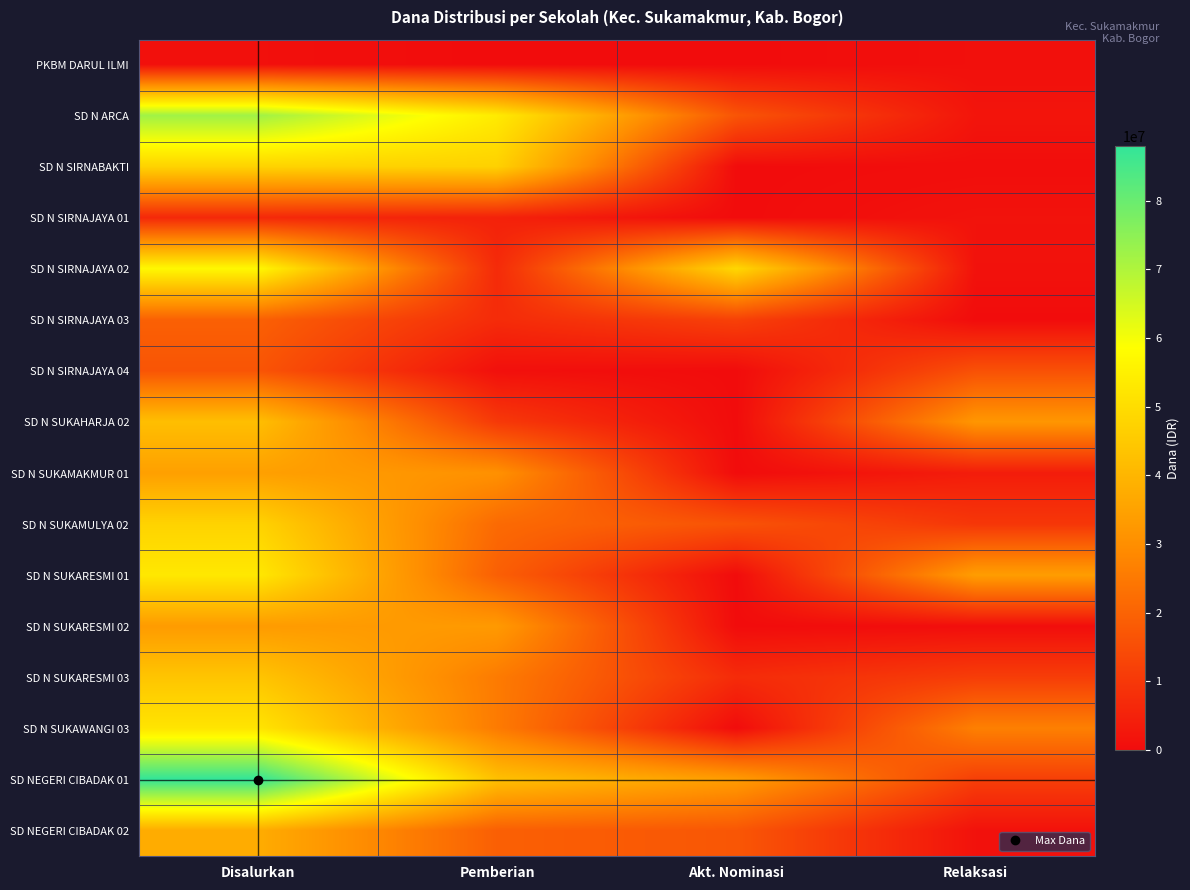

Rank the series by their maximum value, from highest to lowest.

SD NEGERI CIBADAK 01, SD N ARCA, SD N SIRNAJAYA 02, SD N SUKARESMI 01, SD N SUKAWANGI 03, SD N SIRNABAKTI, SD N SUKAMULYA 02, SD N SUKARESMI 03, SD N SUKAHARJA 02, SD NEGERI CIBADAK 02, SD N SUKAMAKMUR 01, SD N SUKARESMI 02, SD N SIRNAJAYA 03, SD N SIRNAJAYA 04, SD N SIRNAJAYA 01, PKBM DARUL ILMI